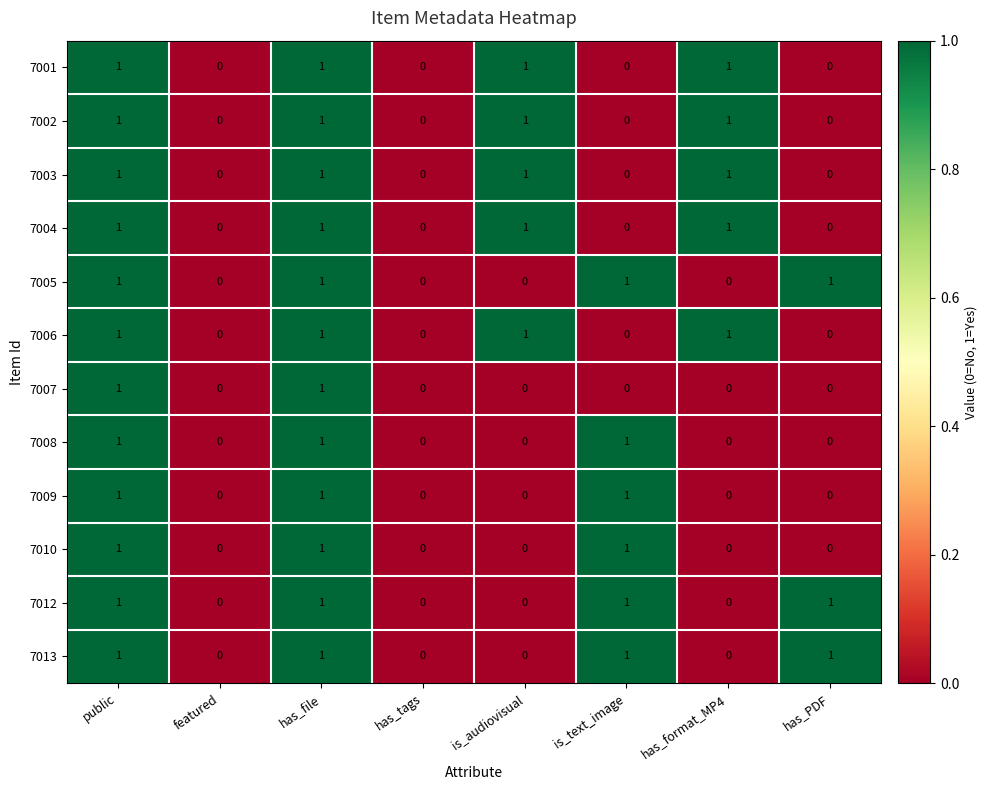

Is it true that 7010 equals -1 at is_audiovisual?

False